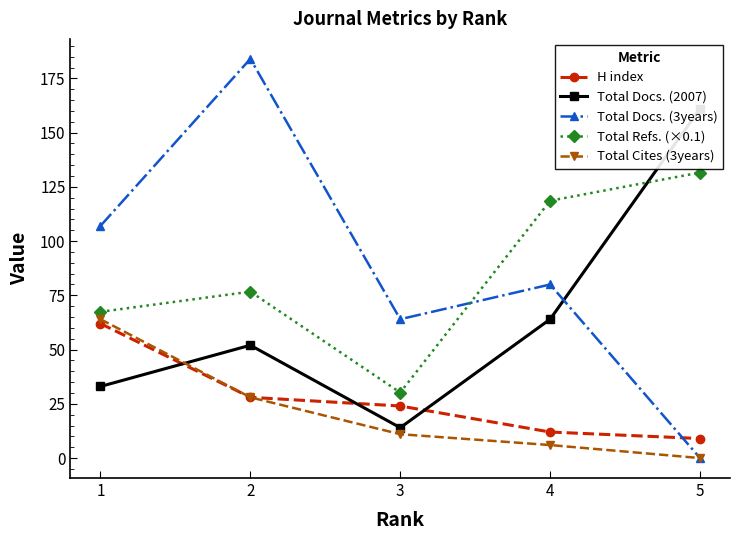

At 2, list the series in order from largest to smallest.

Total Docs. (3years), Total Refs. (×0.1), Total Docs. (2007), H index, Total Cites (3years)